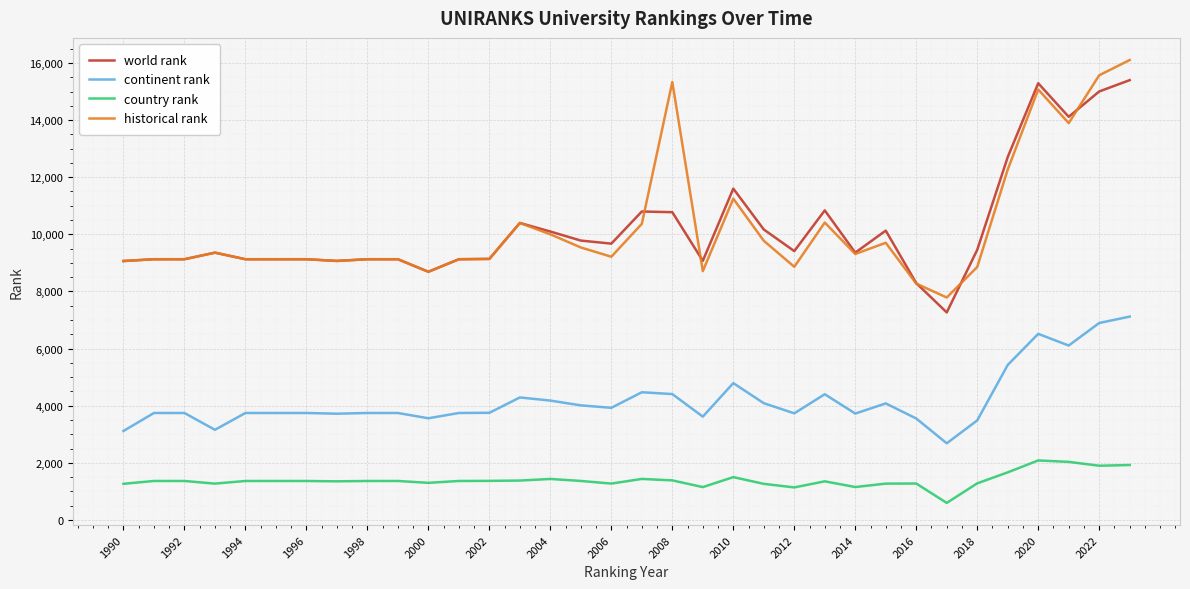

True or false: country rank and historical rank cross at least once.

False